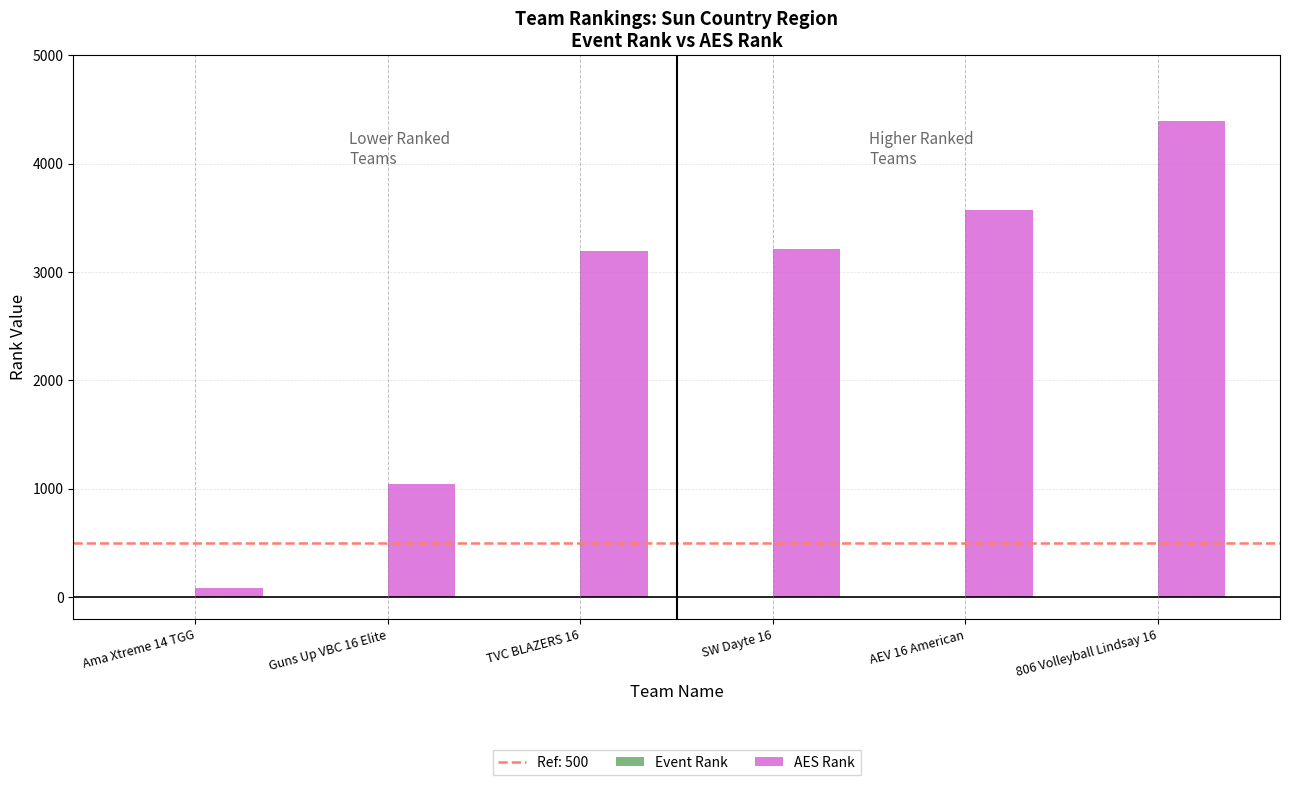

Are the bars horizontal?

No